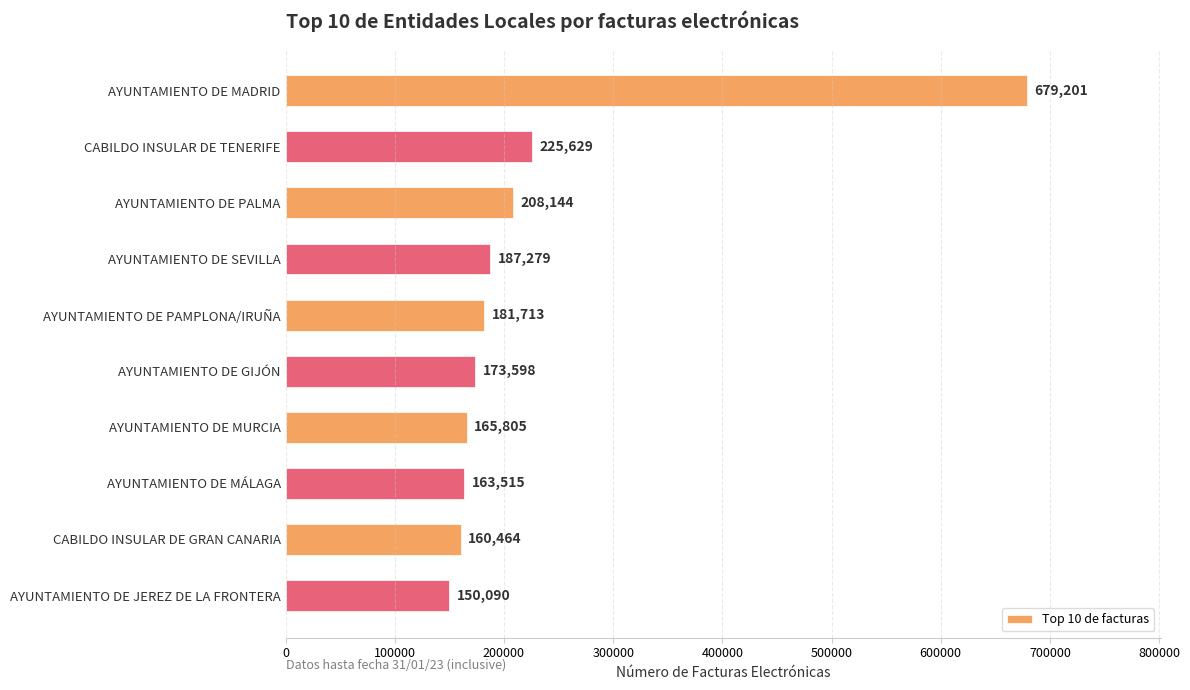

What is the average value?

229544